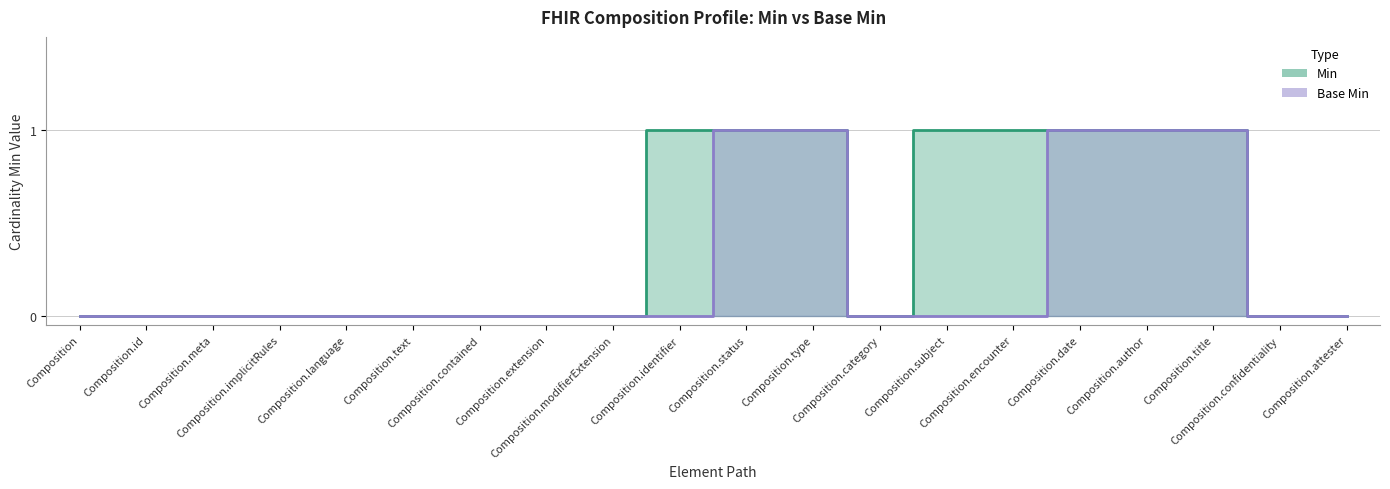

Does the chart have visible grid lines?

Yes